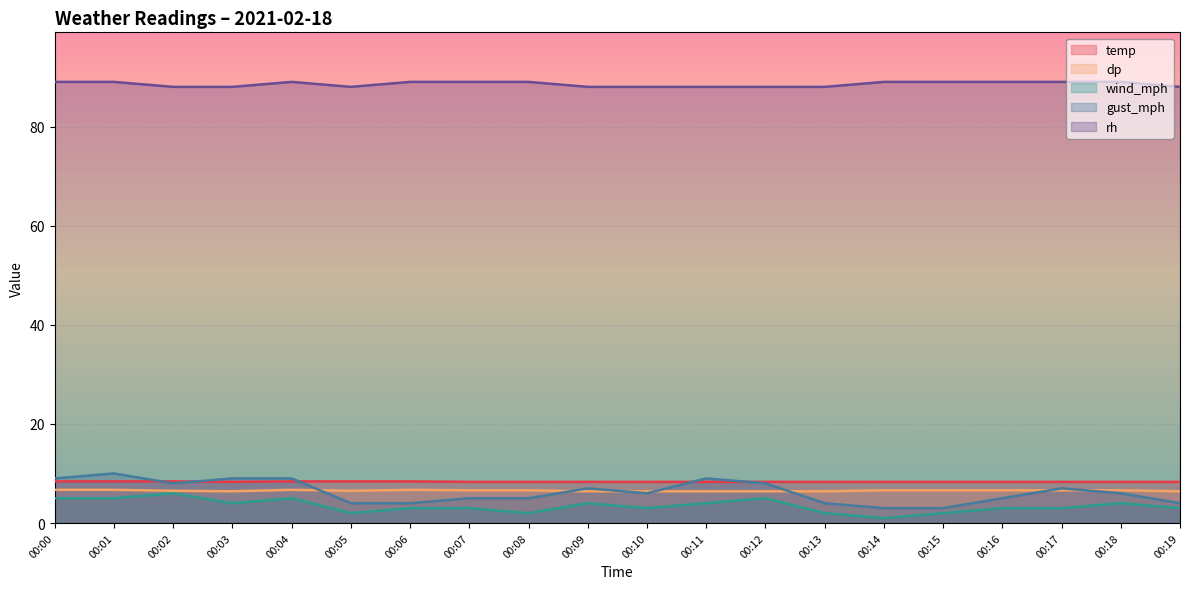

What is the maximum value shown in the chart?

89.0